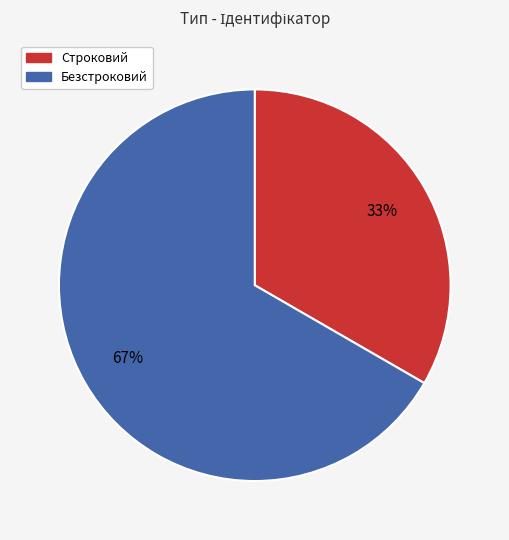

Is Строковий the majority of the pie?

No